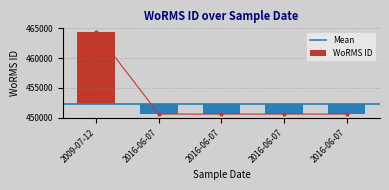

List the labels in order of value, largest first.

2009-07-12, 2016-06-07, 2016-06-07, 2016-06-07, 2016-06-07